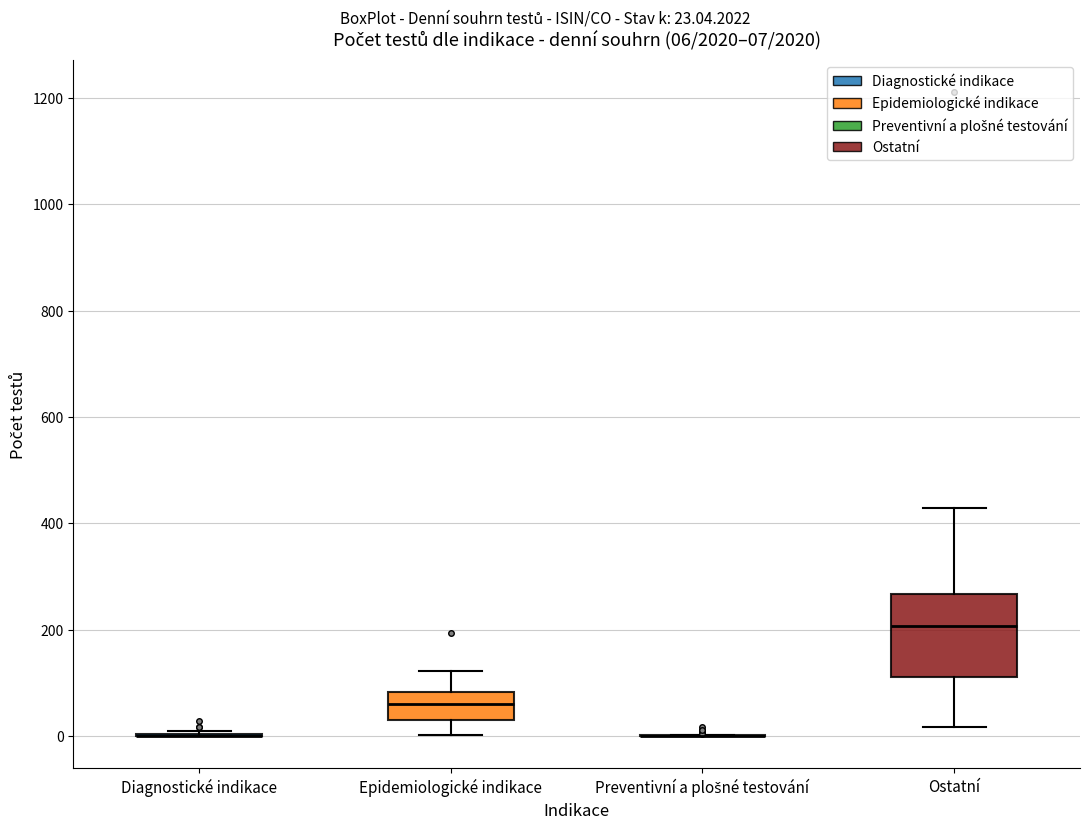

Comparing the boxes themselves (not the whiskers), which one is the tallest?

Ostatní